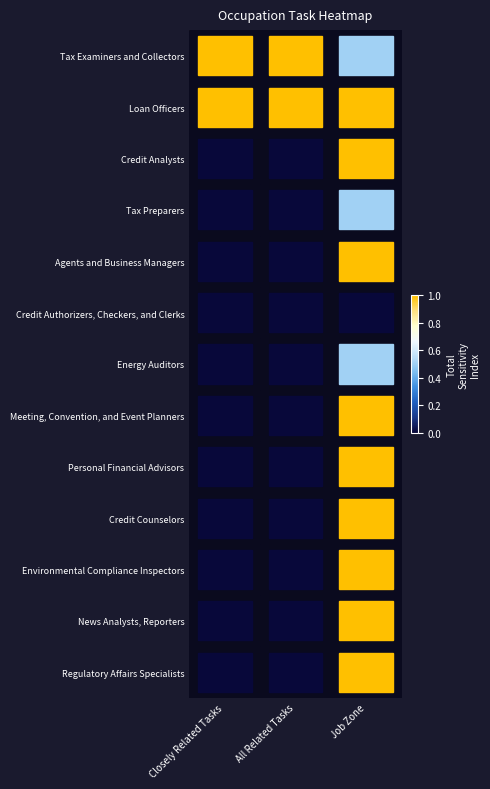

What is the difference between the highest and lowest values at All Related Tasks?

1.0